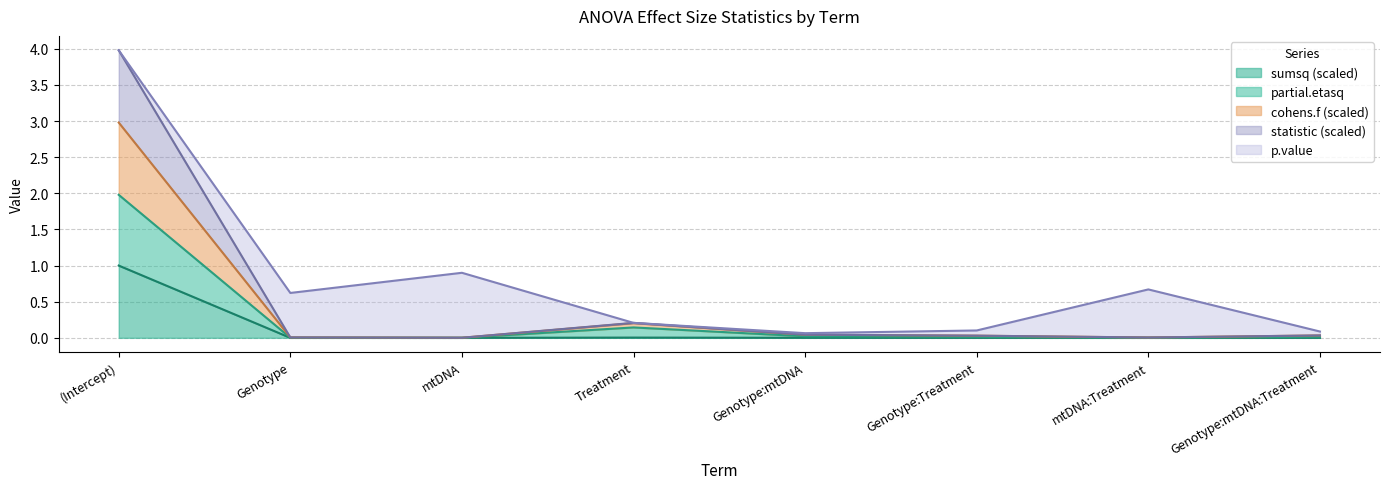

True or false: sumsq and partial.etasq intersect in this chart.

False